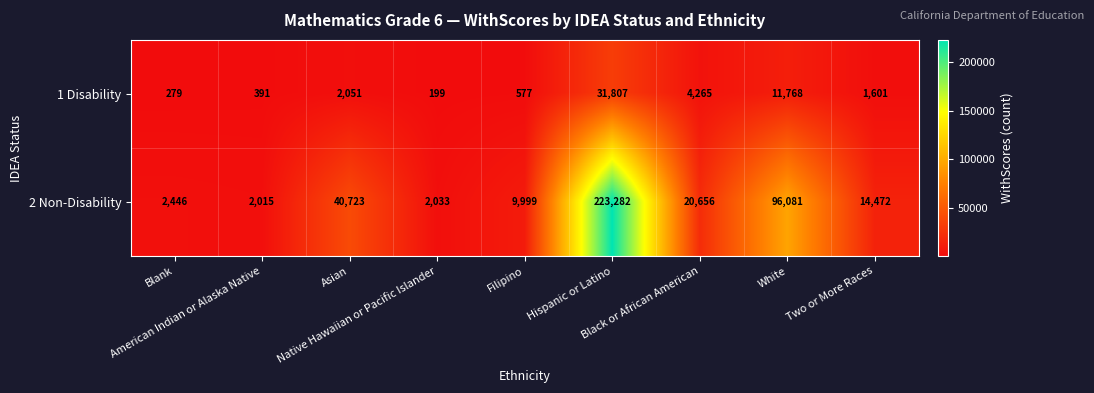

What is the difference between the maximum and minimum values in the 1 Disability series?

31608